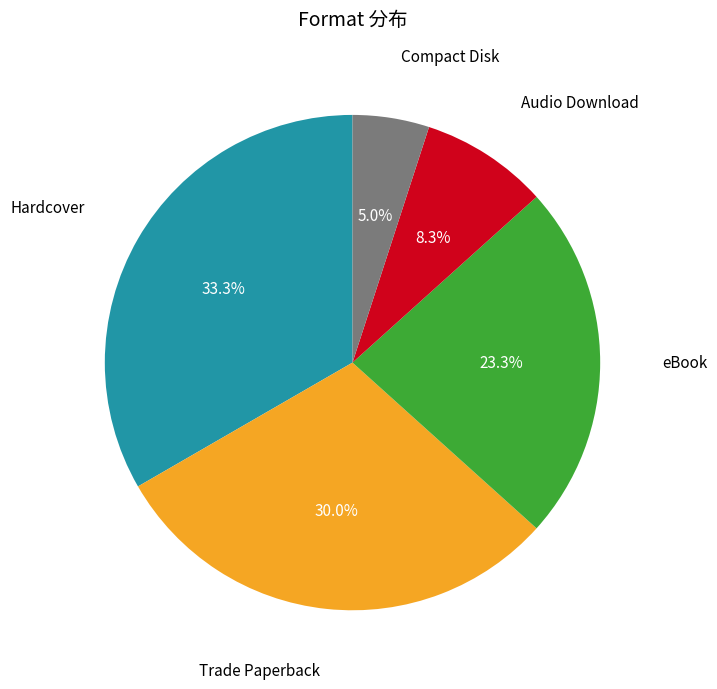

Does any single category account for the majority?

No